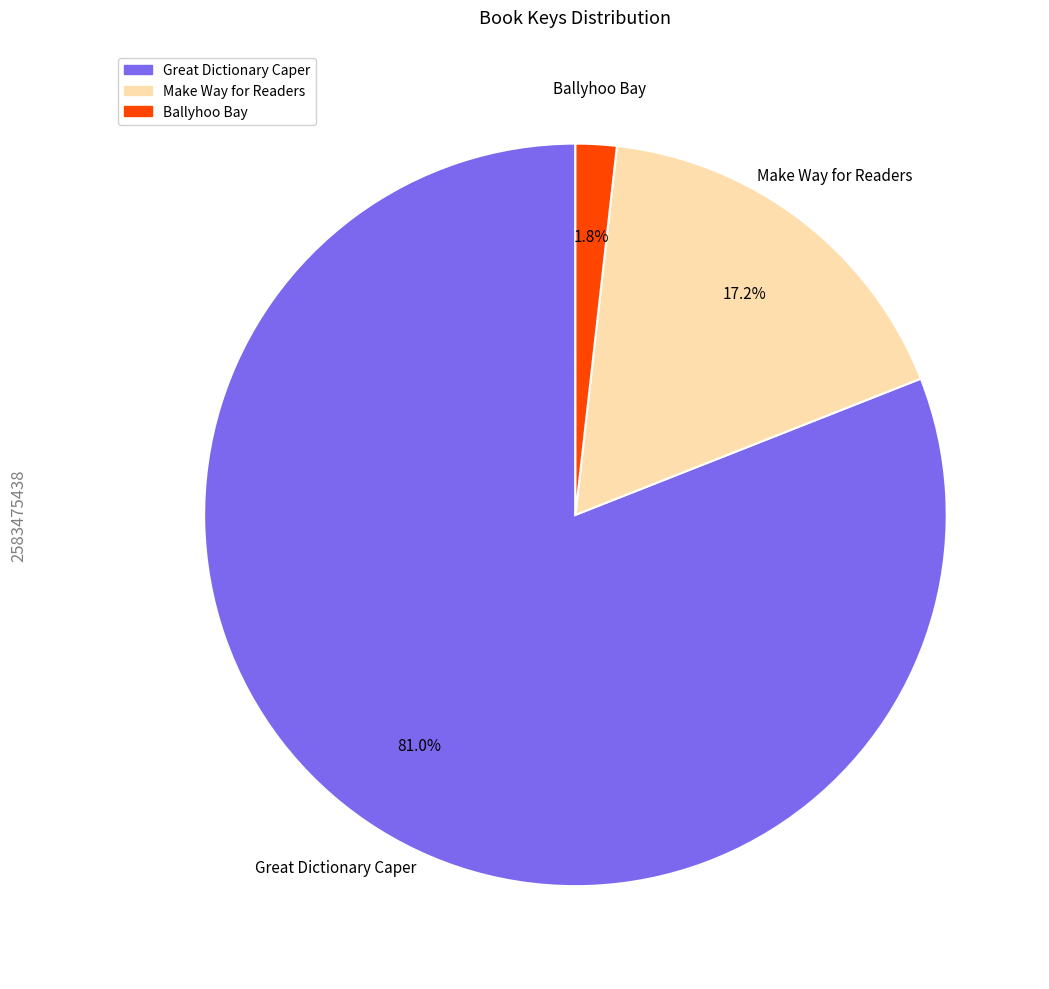

Combined, do Ballyhoo Bay and Great Dictionary Caper account for over 50%?

Yes